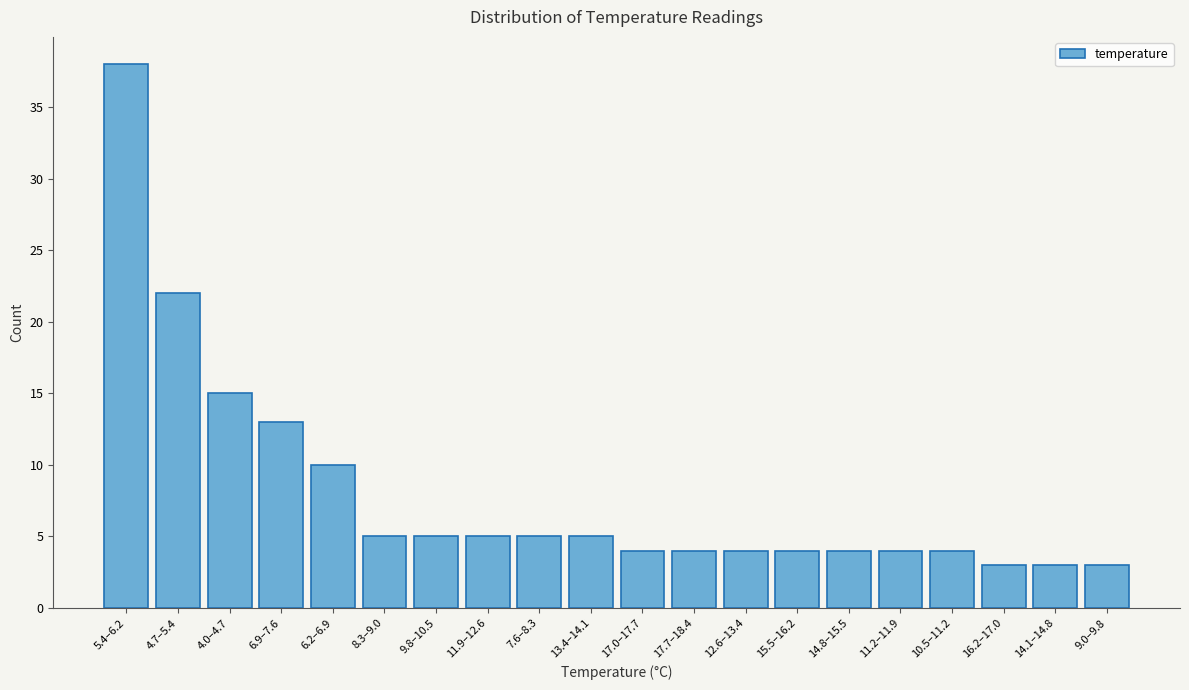

Reading left to right, what are all the values shown in this chart?

5.4–6.2=38	4.7–5.4=22	4.0–4.7=15	6.9–7.6=13	6.2–6.9=10	8.3–9.0=5	9.8–10.5=5	11.9–12.6=5	7.6–8.3=5	13.4–14.1=5	17.0–17.7=4	17.7–18.4=4	12.6–13.4=4	15.5–16.2=4	14.8–15.5=4	11.2–11.9=4	10.5–11.2=4	16.2–17.0=3	14.1–14.8=3	9.0–9.8=3